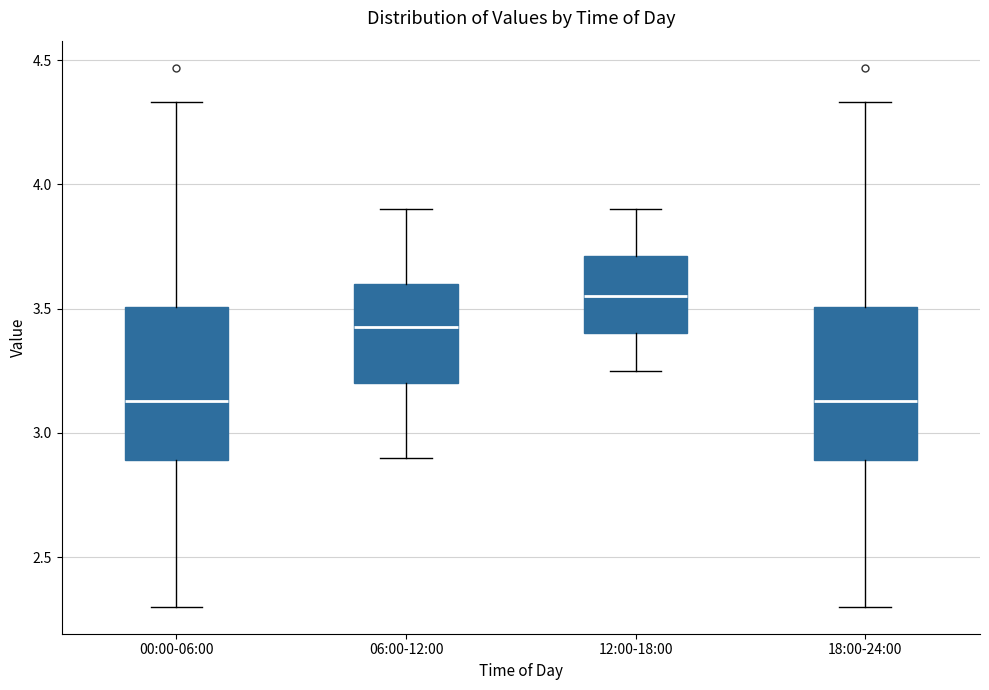

Where does the lower whisker of the box for 18:00-24:00 end on the y-axis? The values are not printed on the chart, so give them approximately, as read against the axis.

2.30